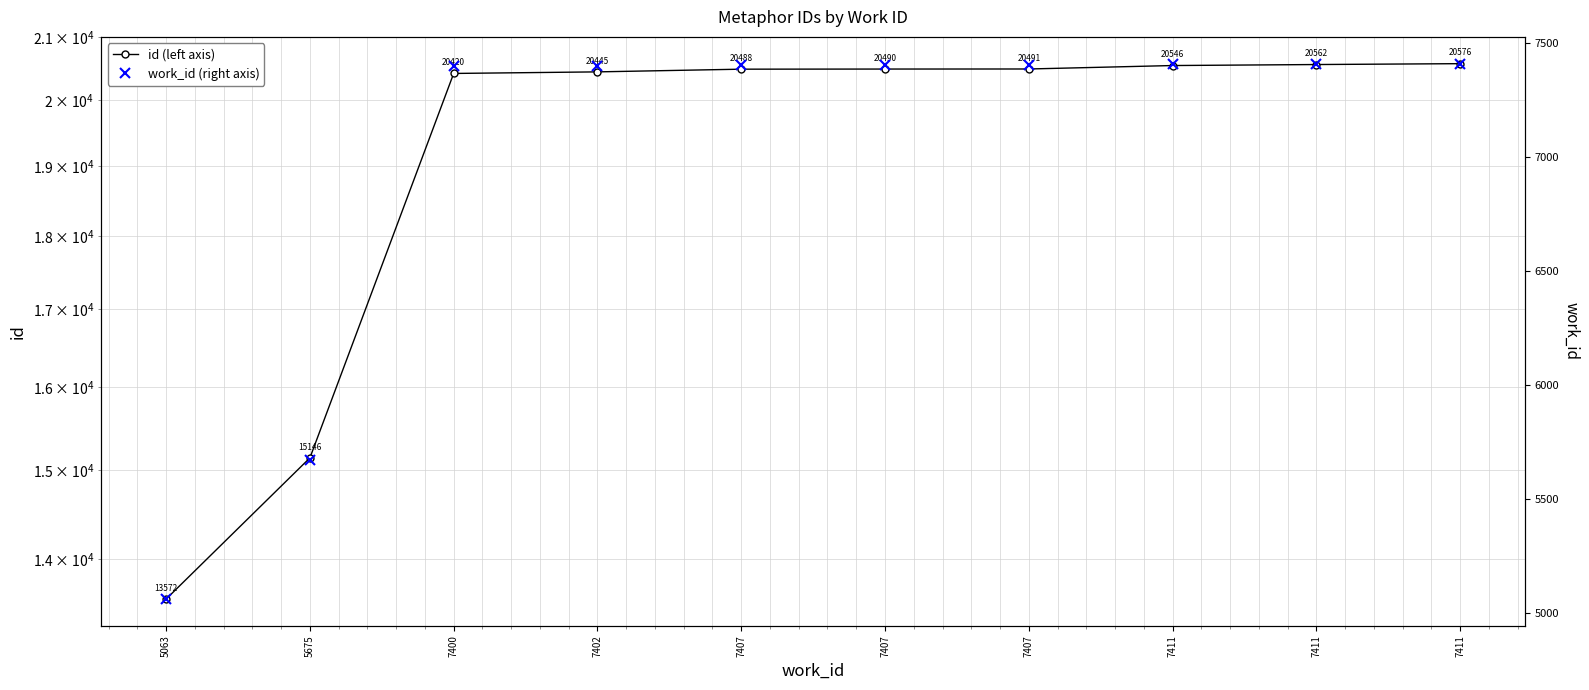

Which series has the largest range (max minus min)?

id (left axis)